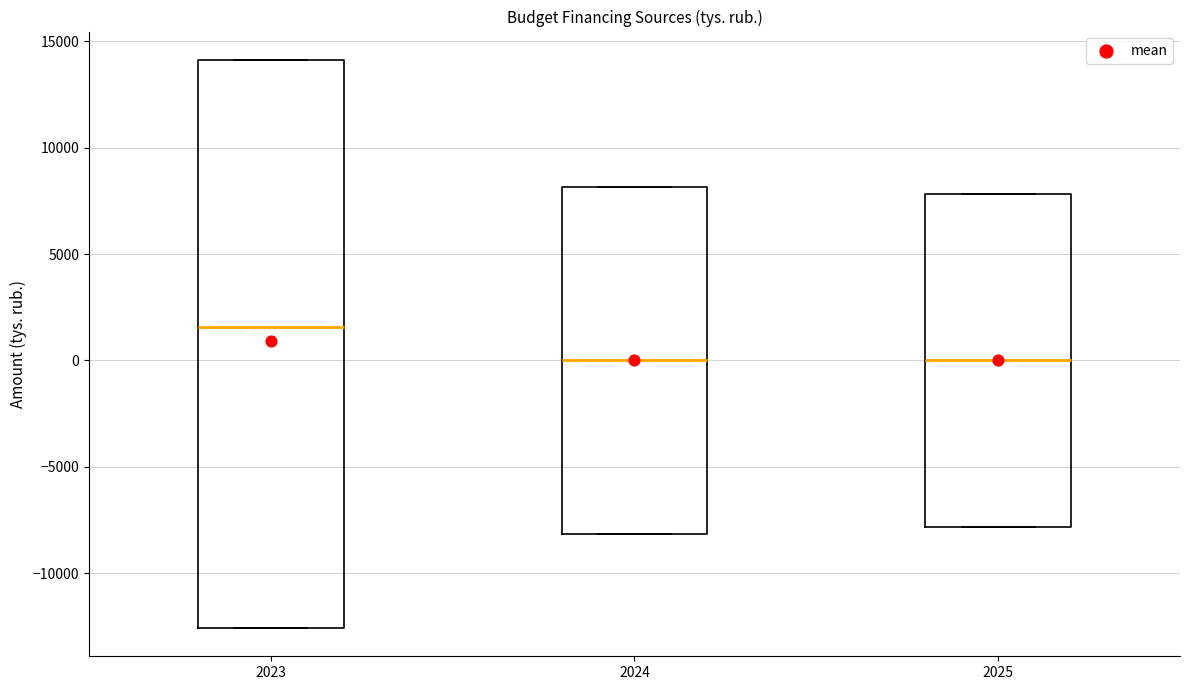

Comparing the boxes themselves (not the whiskers), which one is the tallest?

2023